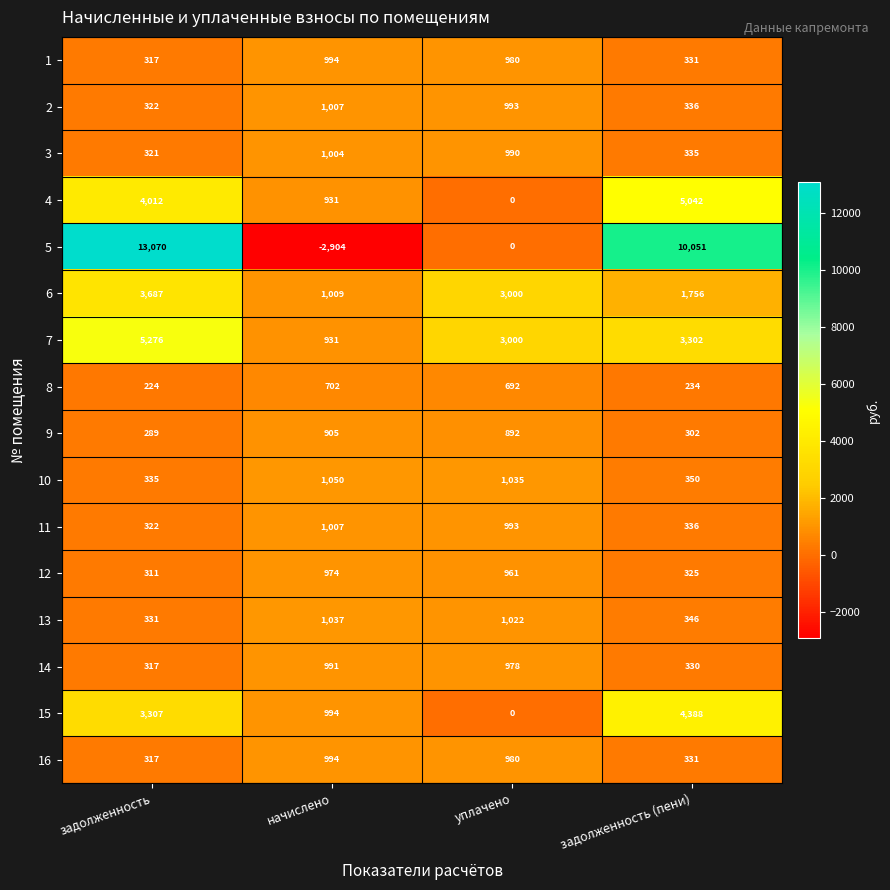

What is the sum of the 8 values at начислено and уплачено?

1394